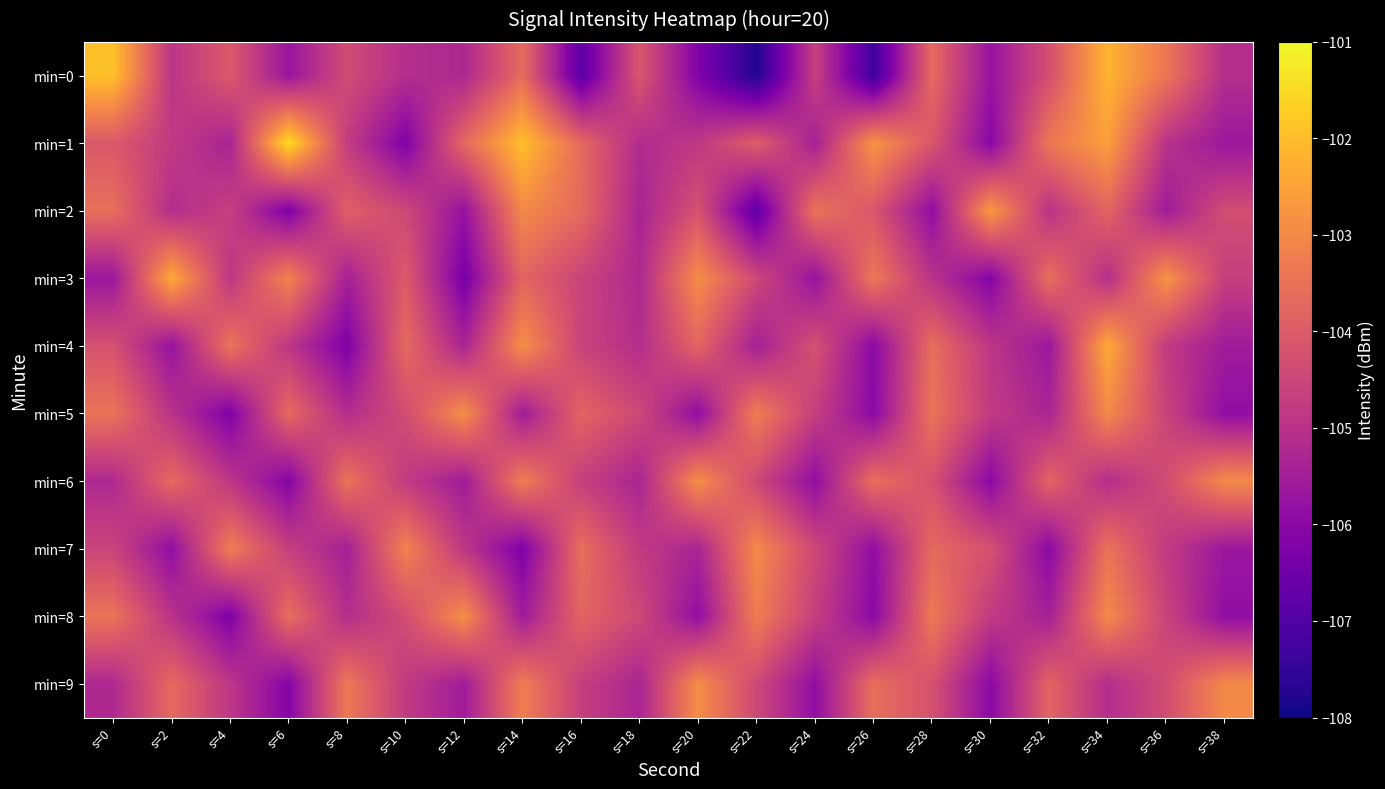

At which category is the sum across all series the highest?

s=34